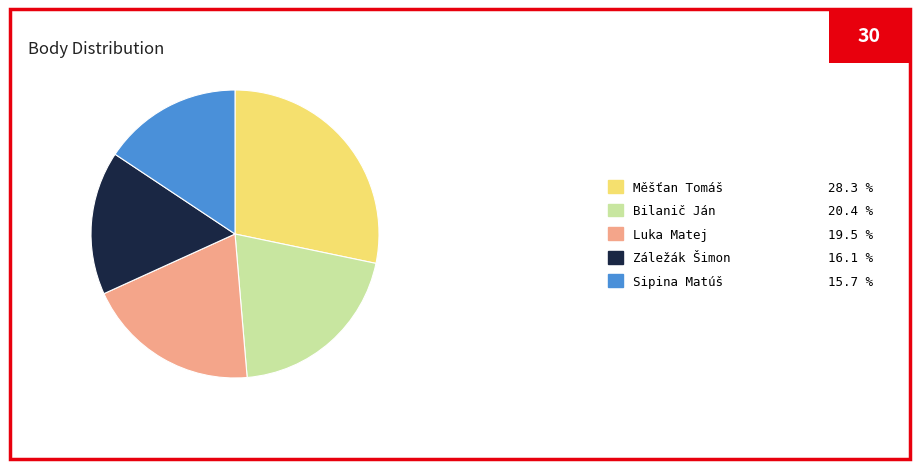

How many slices are in this pie chart?

5